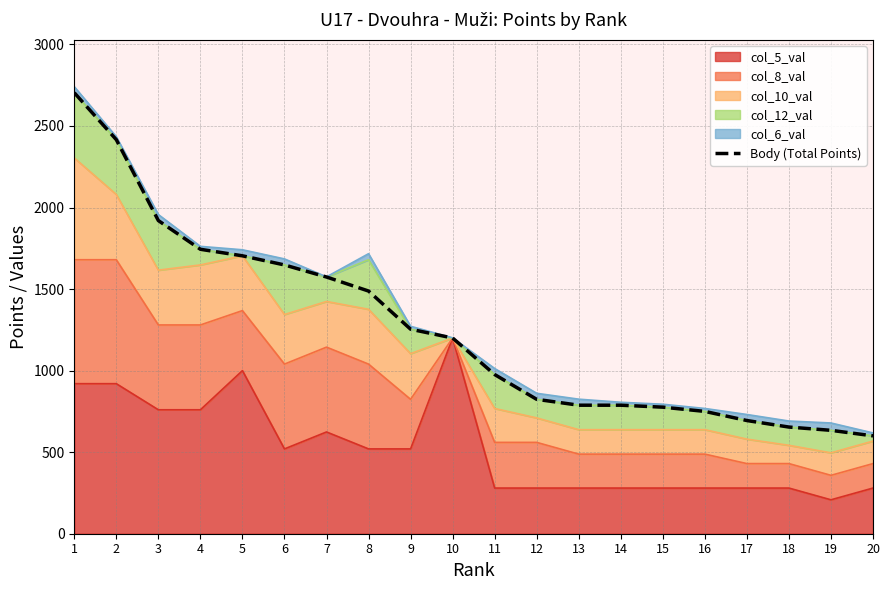

What is the sum of all values?

25136